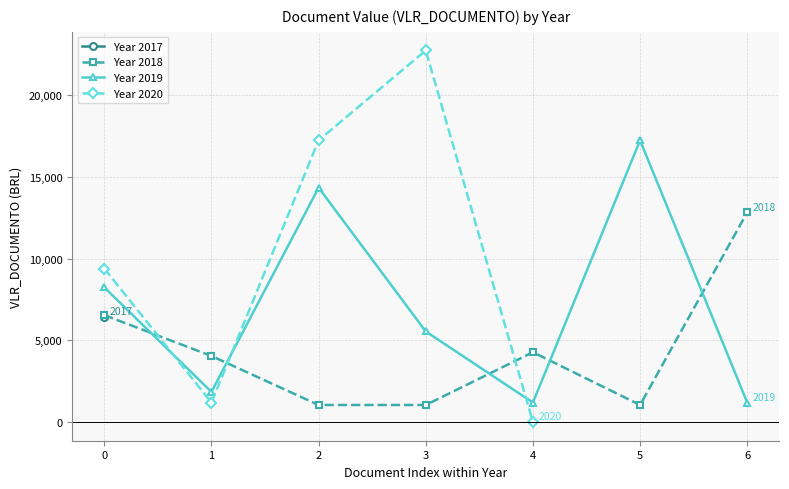

The chart shows a value of 17250 at 2019-12-10. True or false?

True